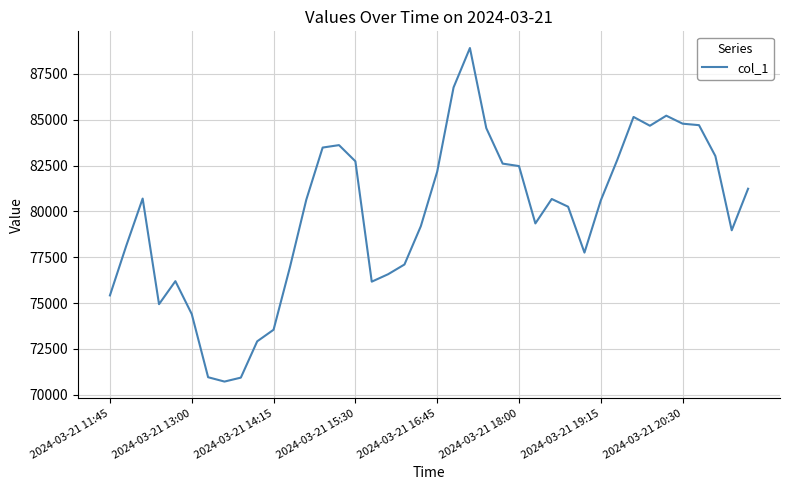

What is the difference between the maximum and minimum values?

18196.5